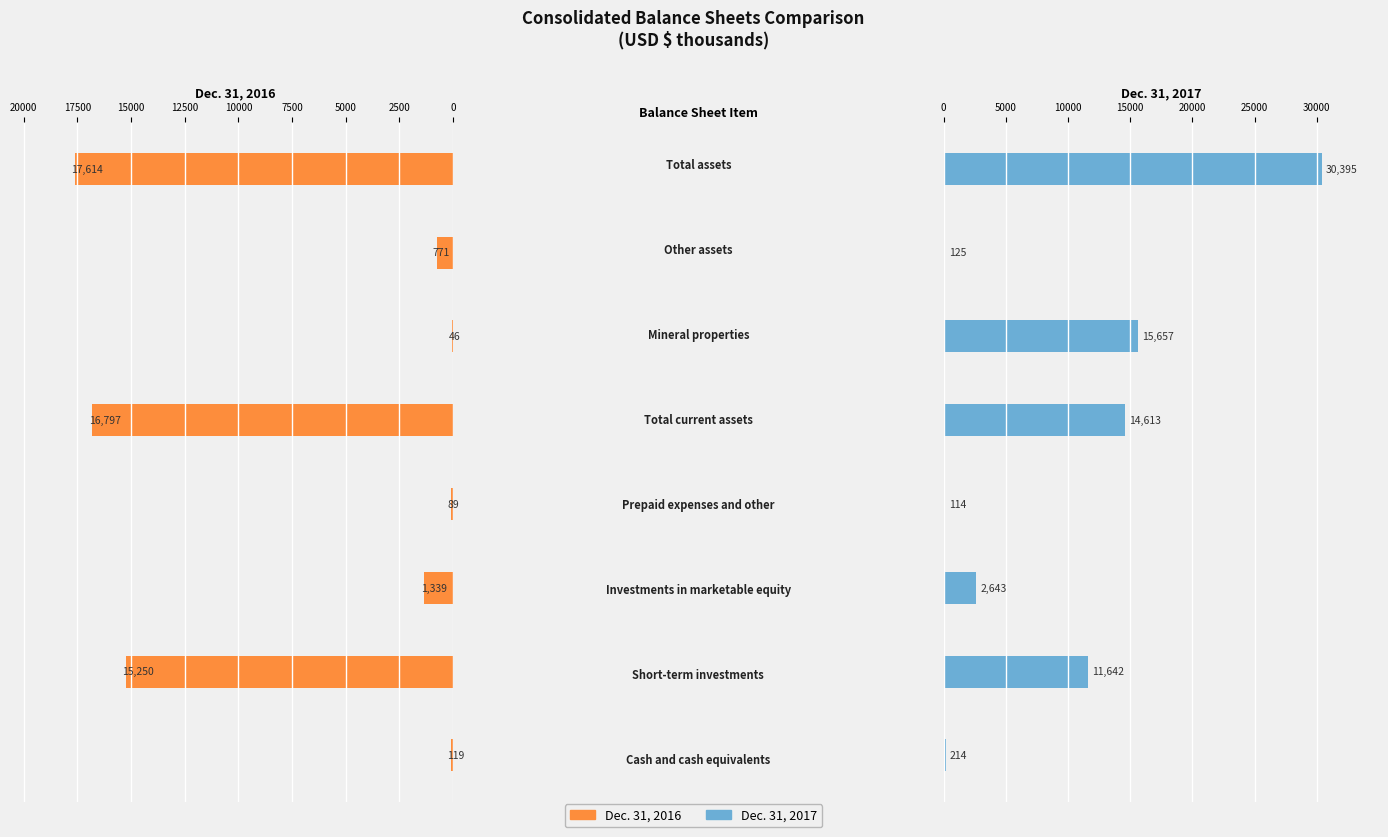

The Dec. 31, 2017 series shows 1143 at 5000. True or false?

False